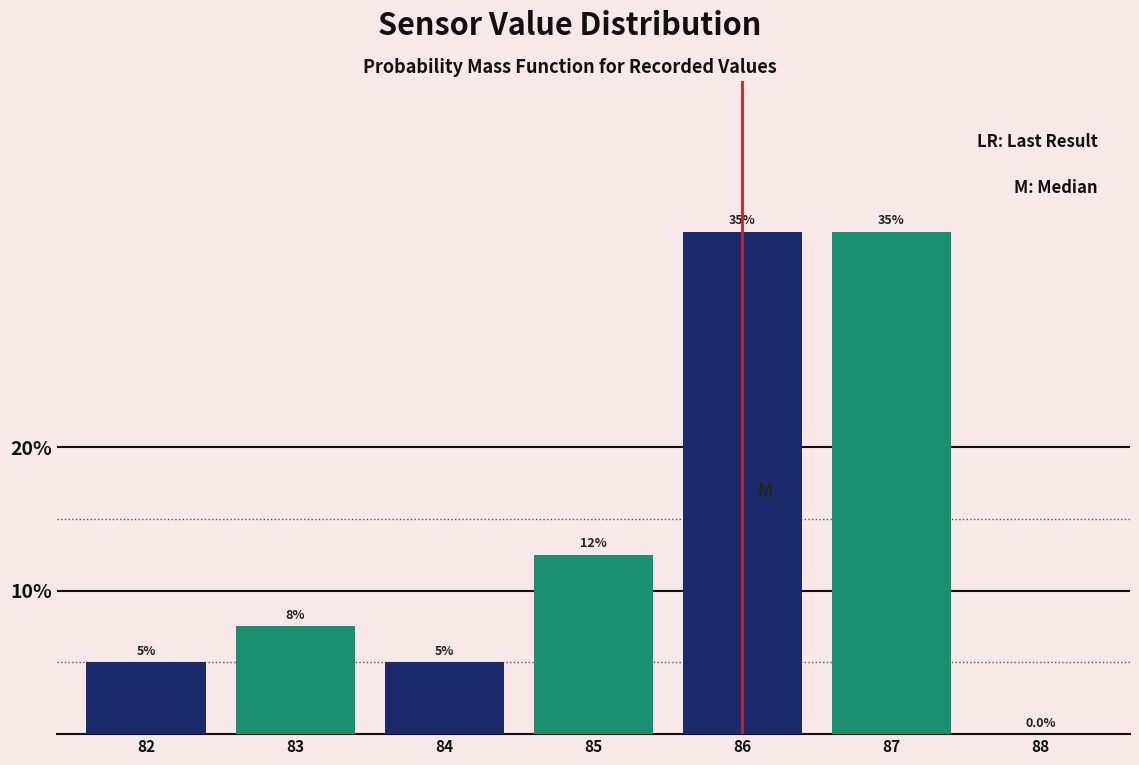

Reading left to right, transcribe all the data shown in this chart.

82=5.0	83=7.5	84=5.0	85=12.5	86=35.0	87=35.0	88=0.0